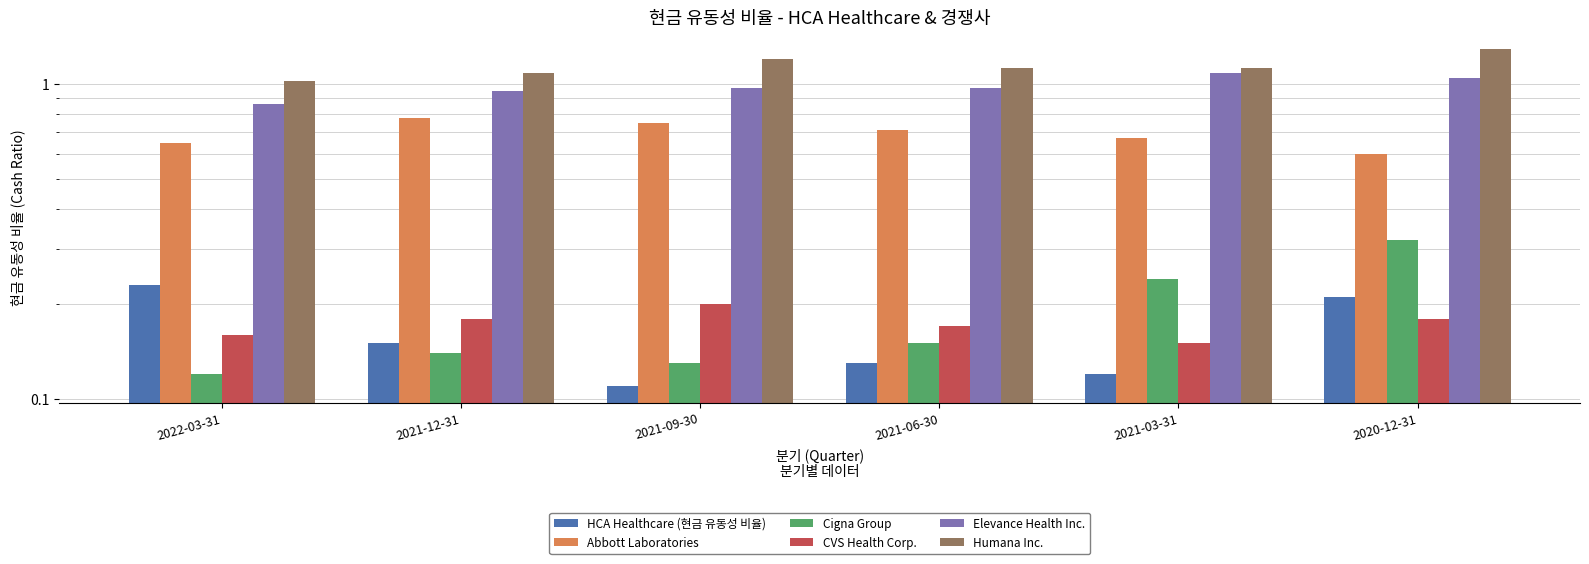

Between 2022-03-31 and 2020-12-31, which series saw the biggest shift?

Humana Inc.